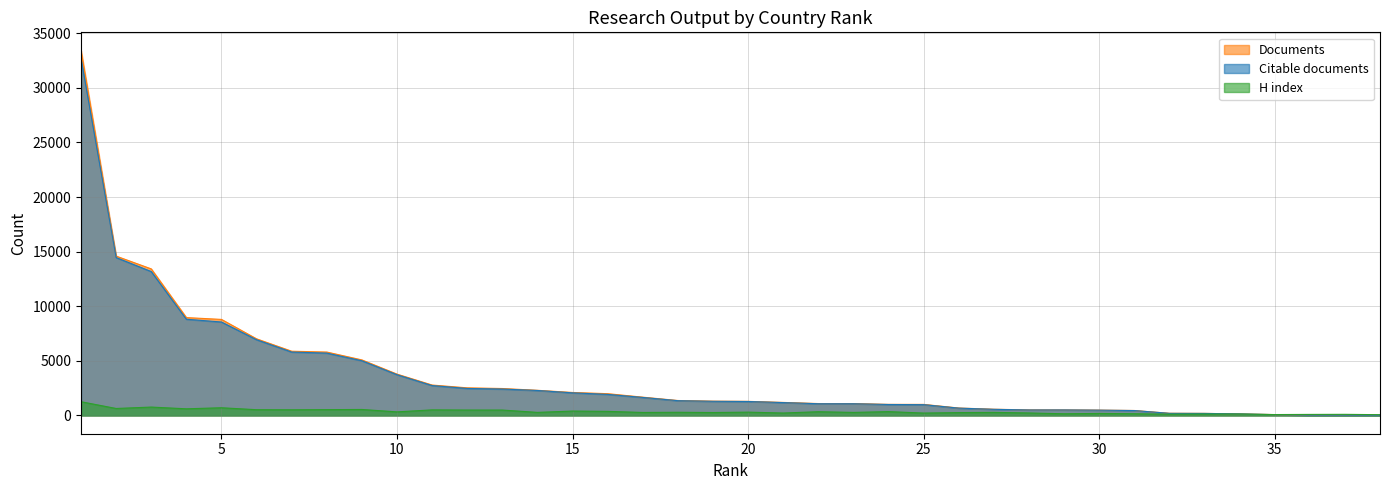

How many values in the Citable documents series exceed 1298?

18